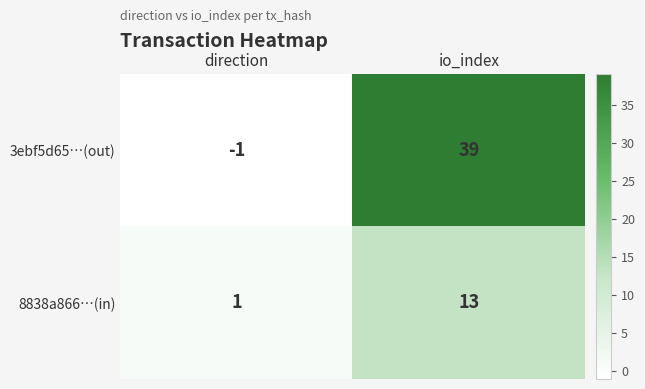

The value of 3ebf5d65…(out) at direction is 0. True or false?

False